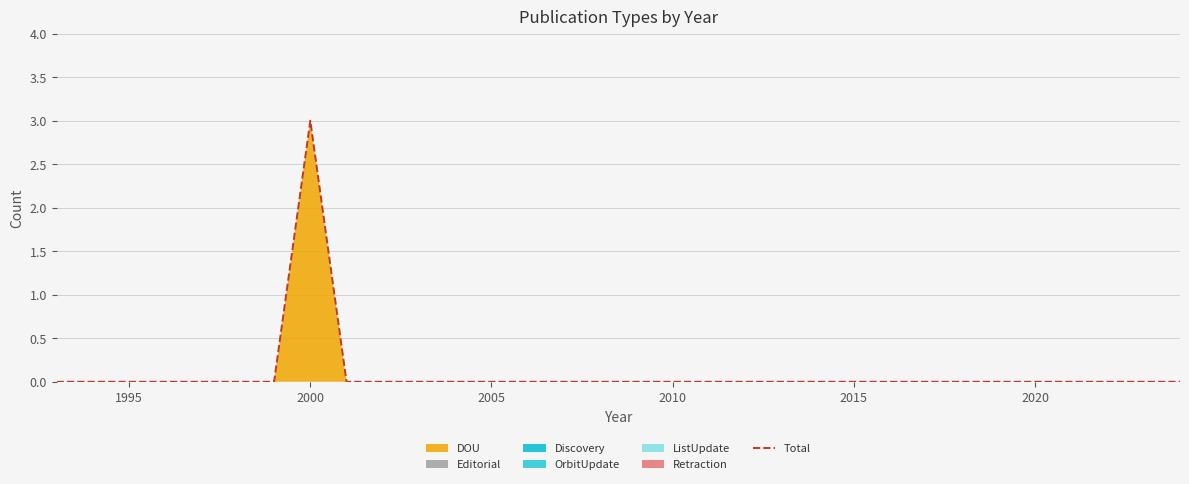

What is the greatest value displayed?

3